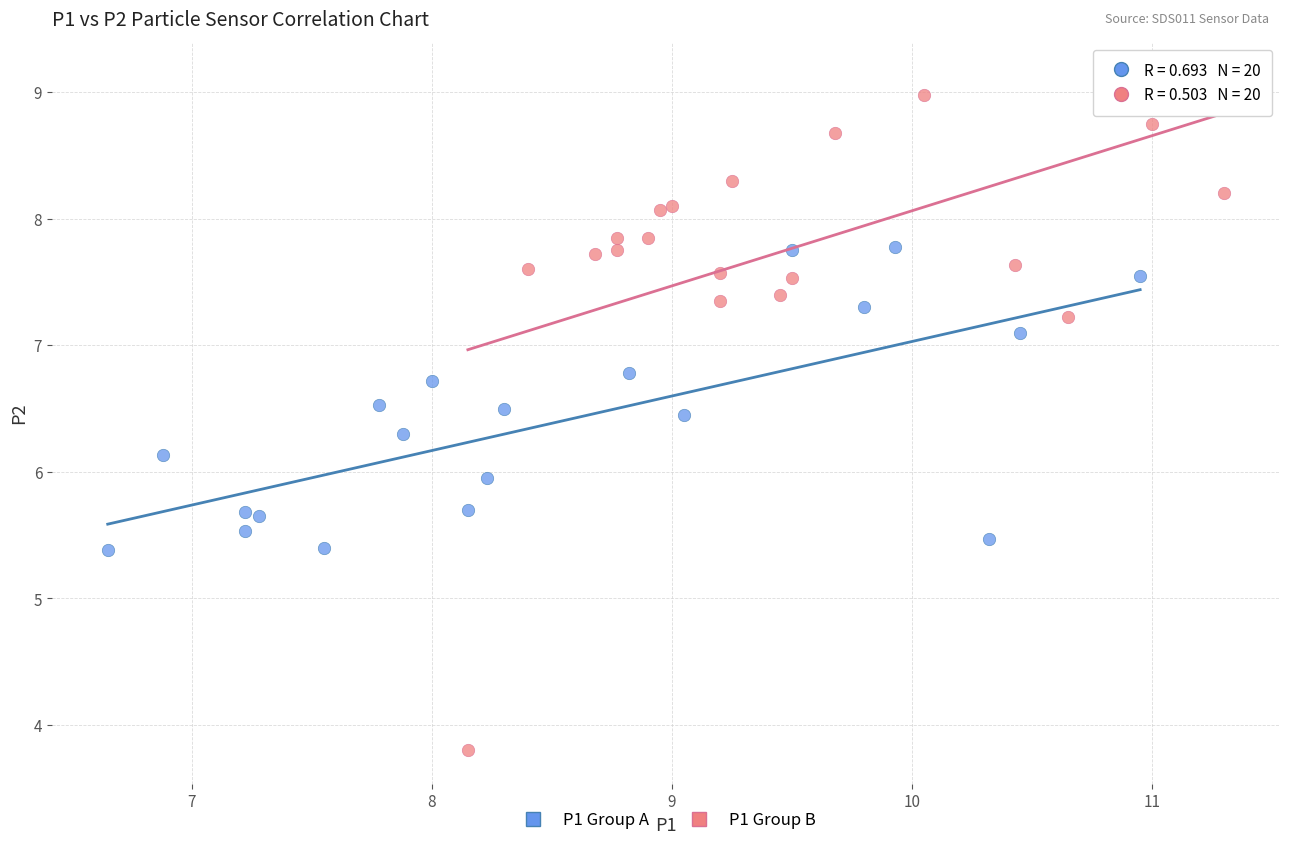

Which series reaches the maximum Y coordinate?

P1 Group B